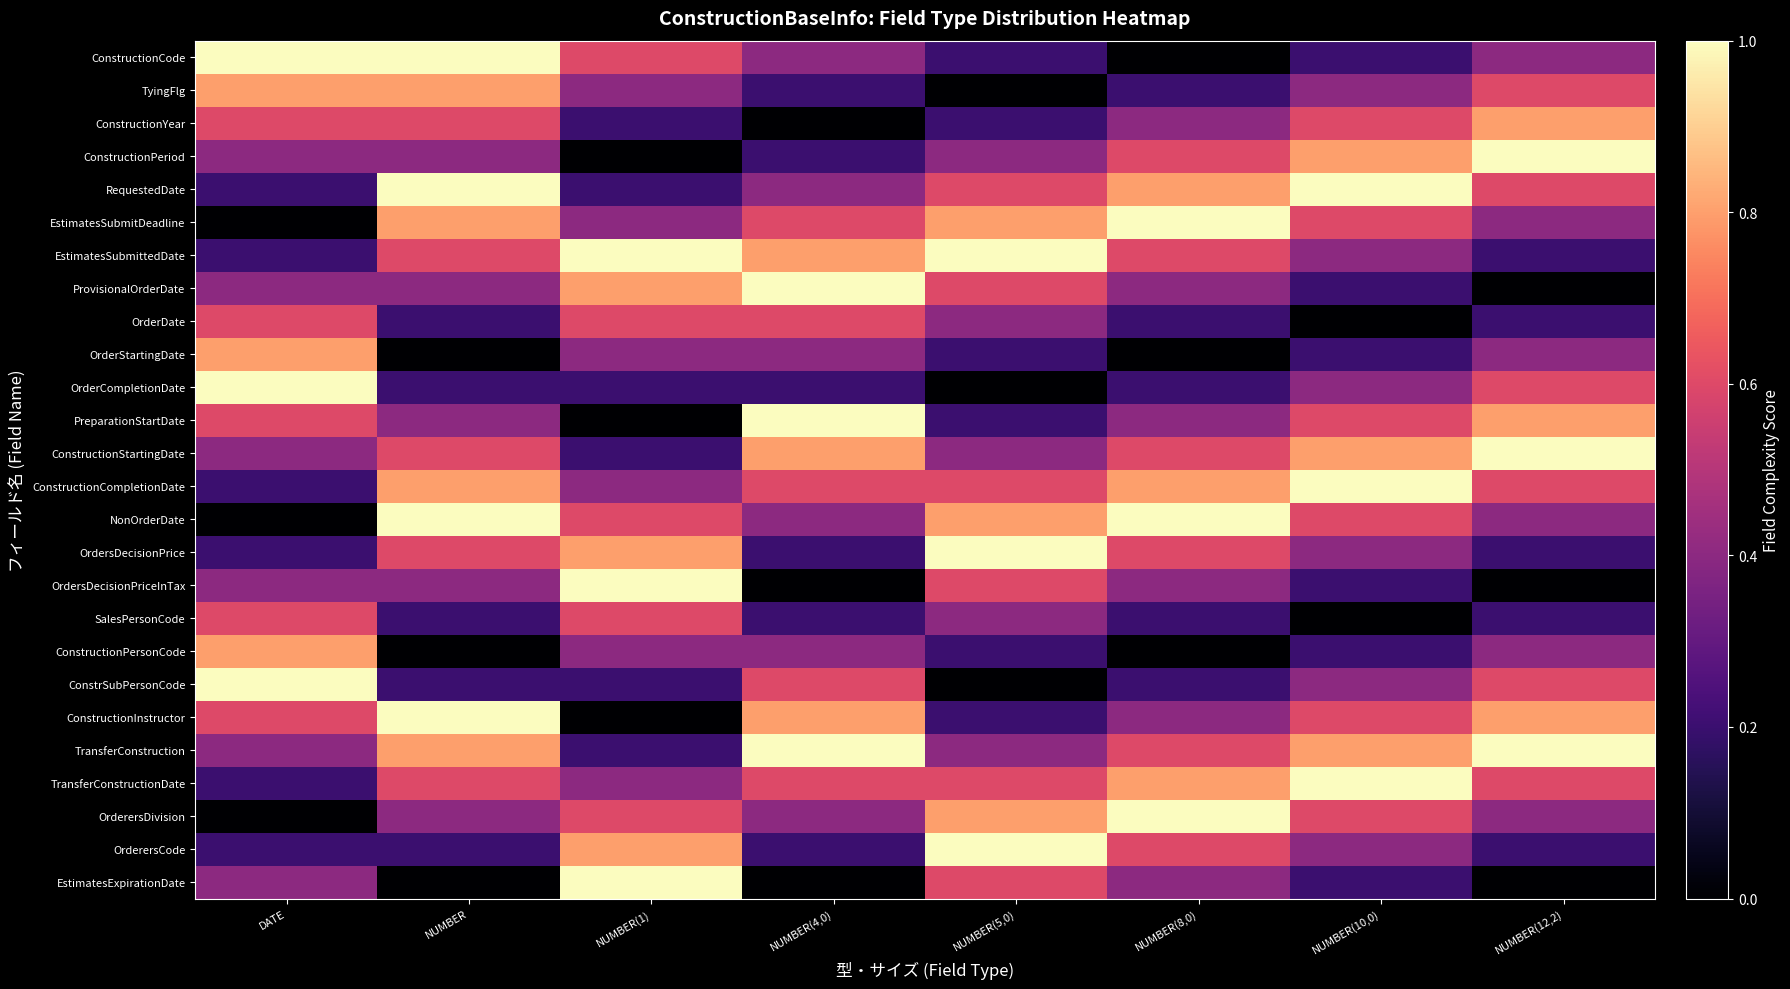

Which category has the highest value across all series?

DATE